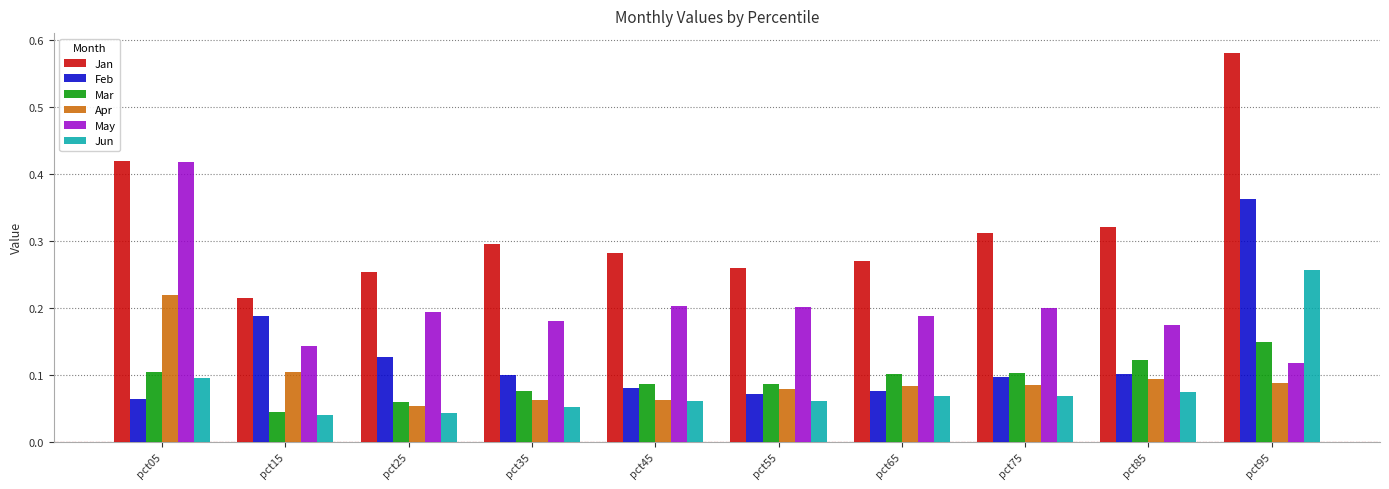

What is the sum of all Feb values?

1.3